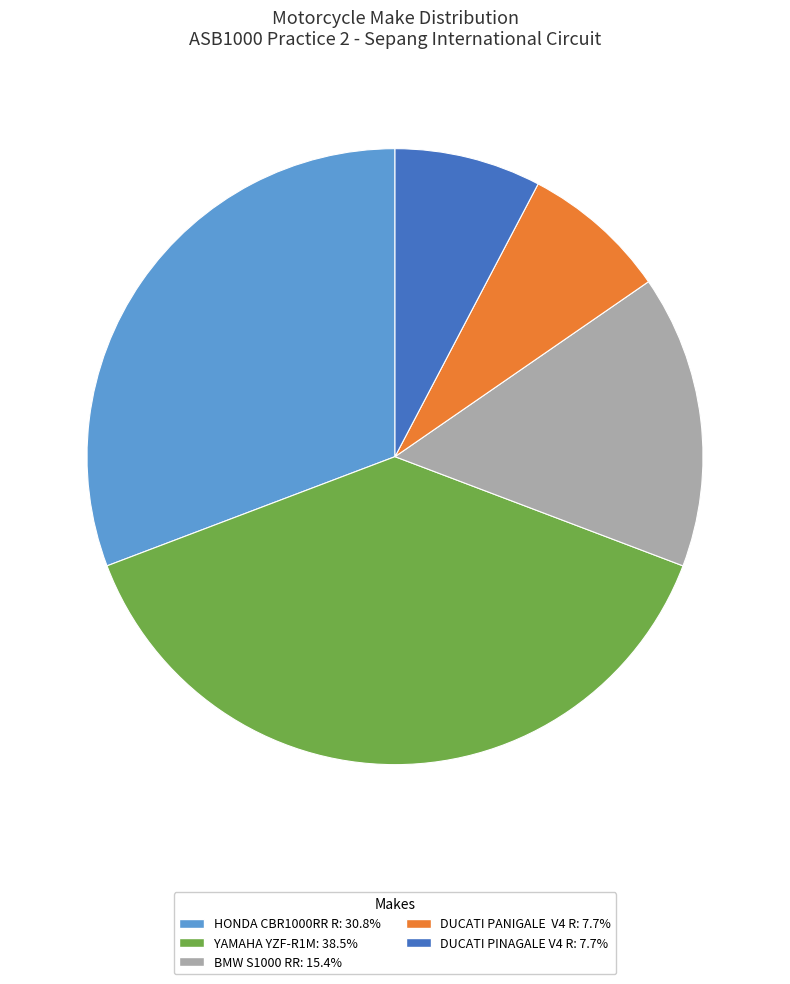

What is the largest slice in the pie chart?

YAMAHA YZF-R1M